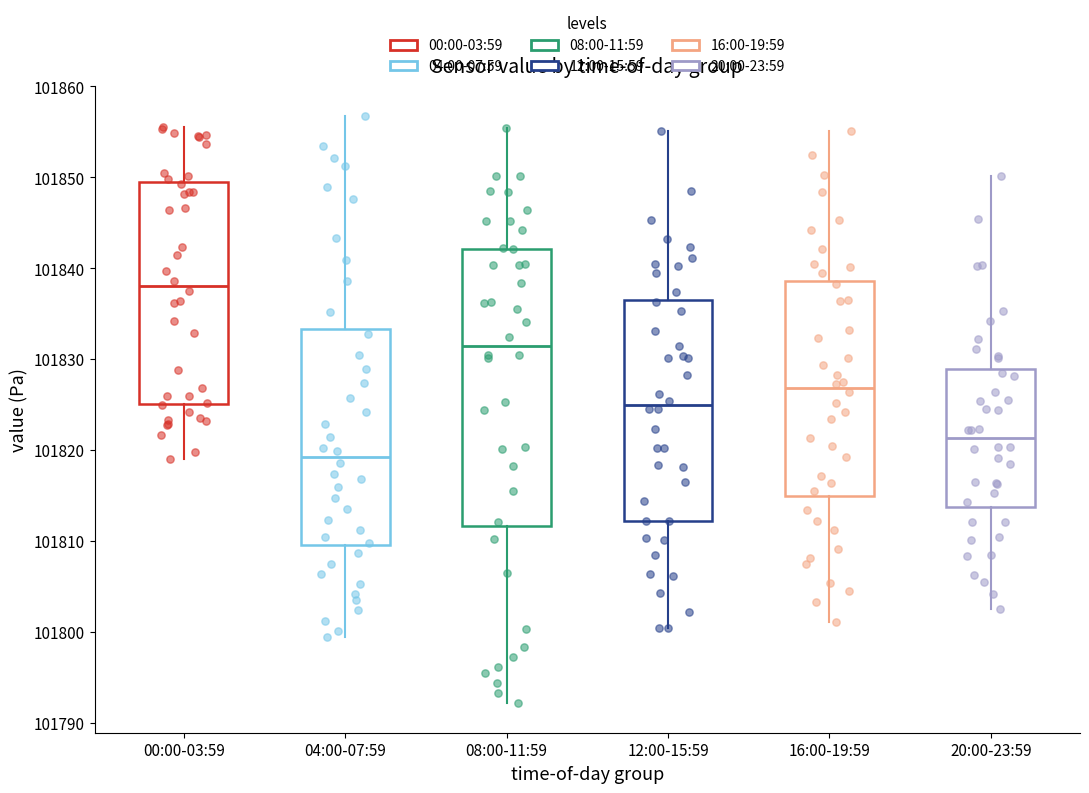

Which box has the lowest median line?

04:00-07:59